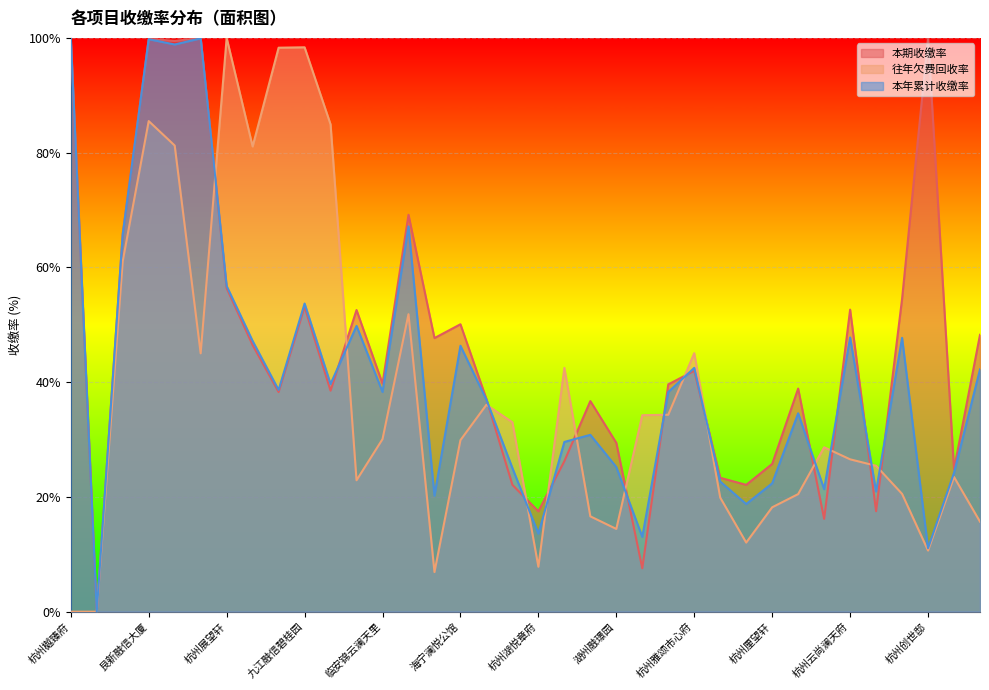

What is the total value across all series at 绍兴兴望轩?

110.1